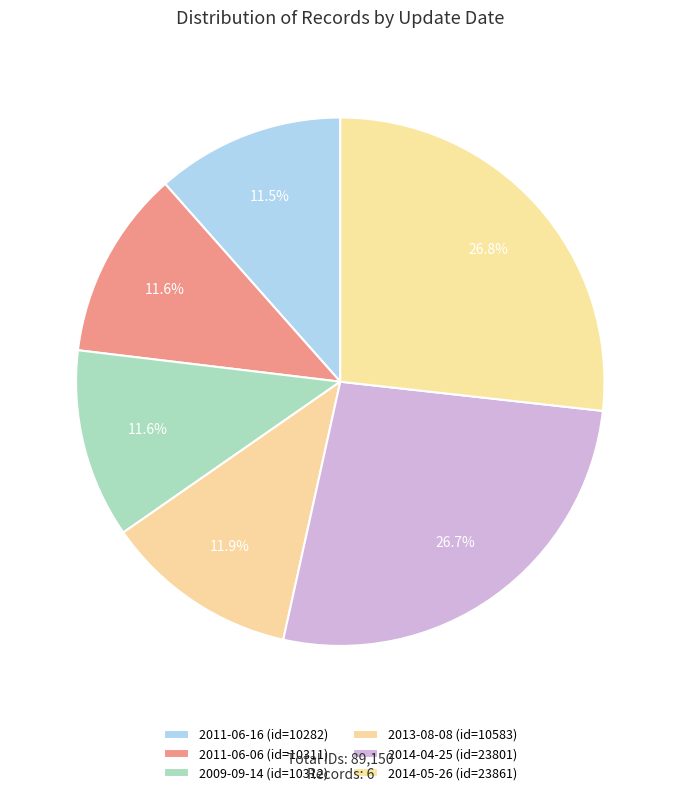

To the nearest percent, what portion does 2013-08-08 represent?

12%